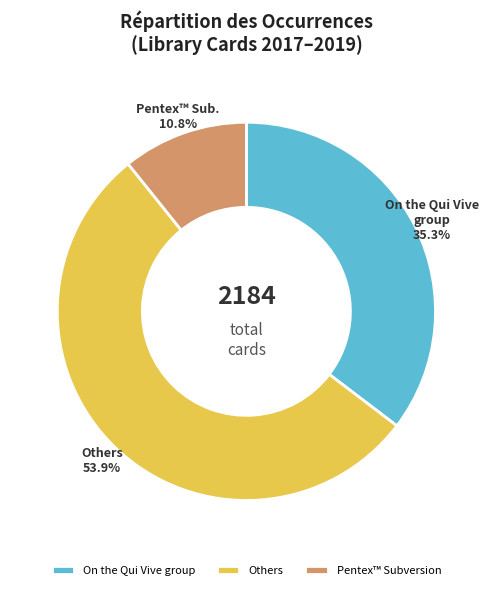

Count the number of slices in the pie.

3